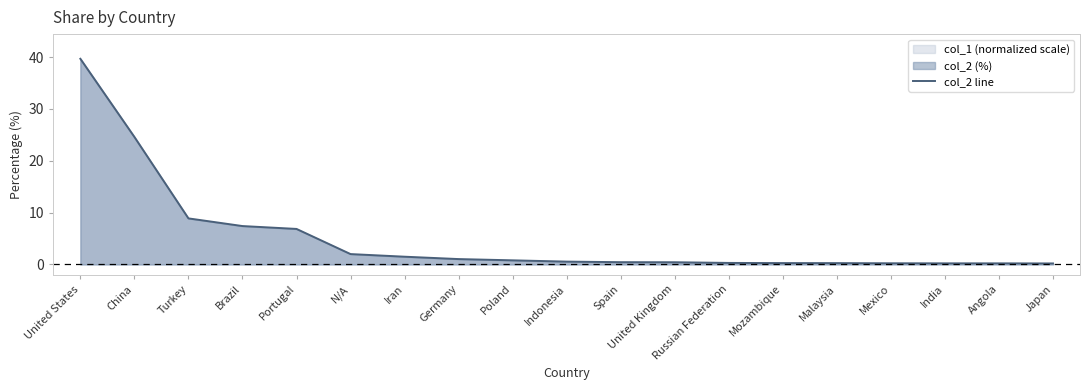

Reading right to left, extract all data points from this chart.

0.2	0.2	0.2	0.2	0.3	0.3	0.3	0.4	0.4	0.5	0.8	1.0	1.5	2.0	6.9	7.4	8.9	24.6	39.7